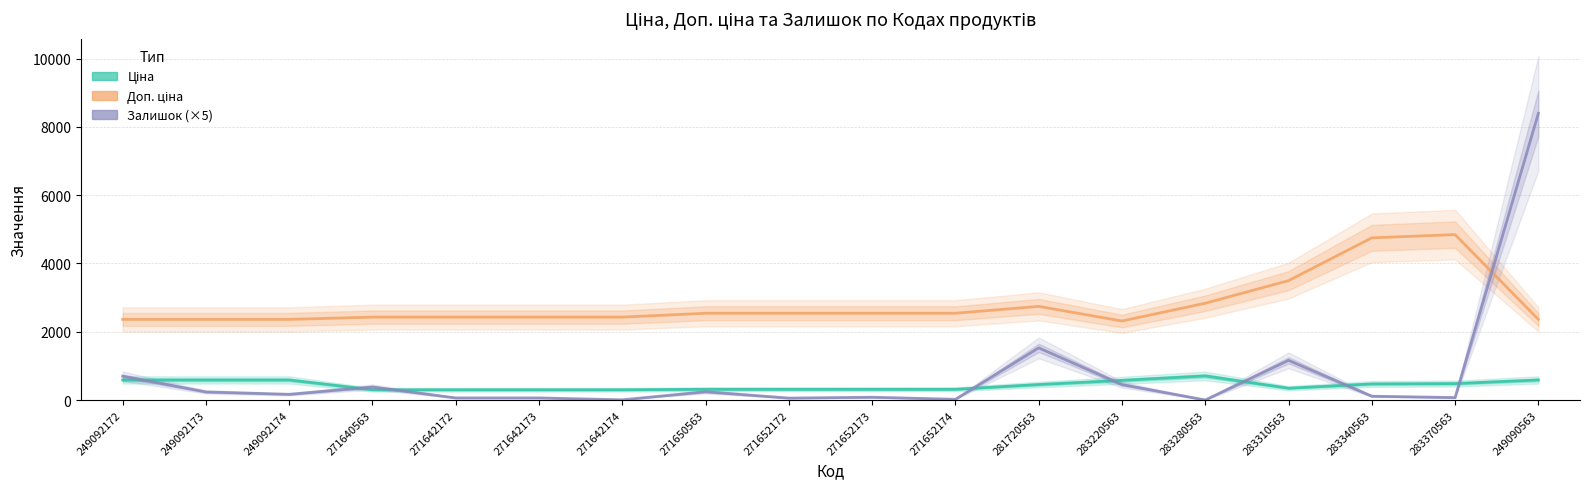

True or false: Доп. ціна and Ціна intersect in this chart.

False